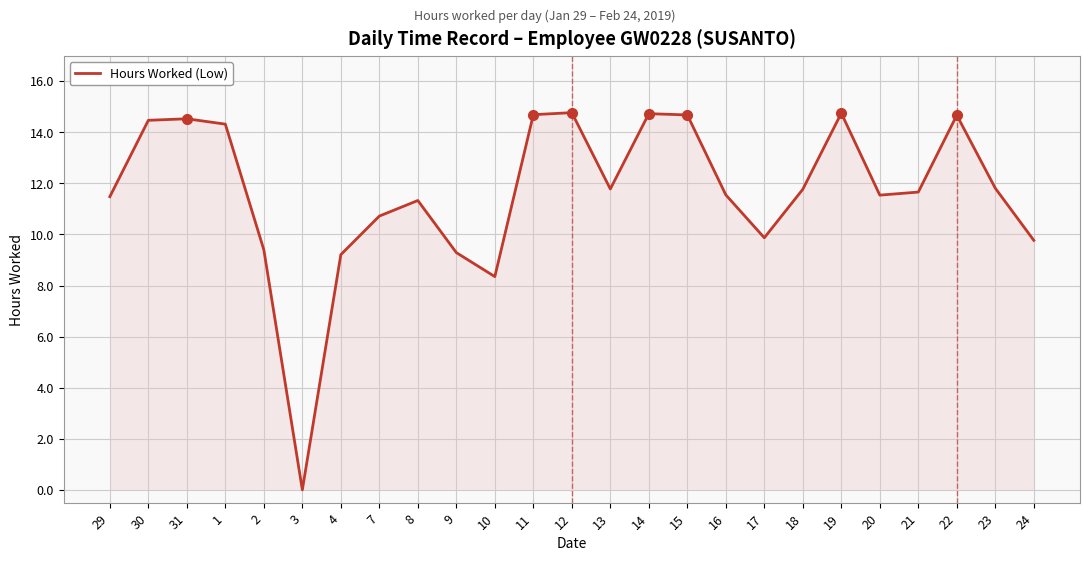

What is the ratio of the value at 22 to the value at 10?

1.8